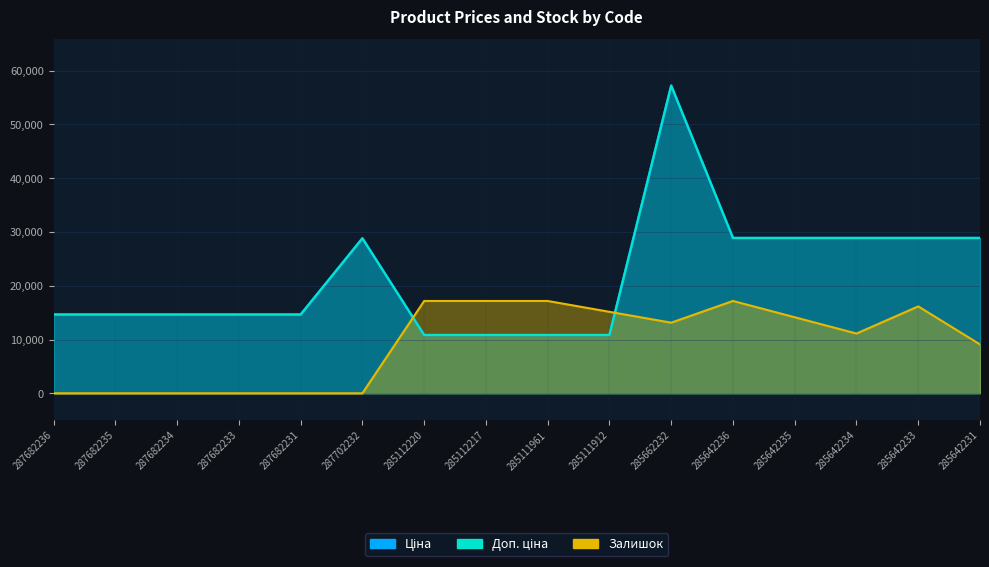

The value of Ціна at 285642234 is 15115.4. True or false?

False